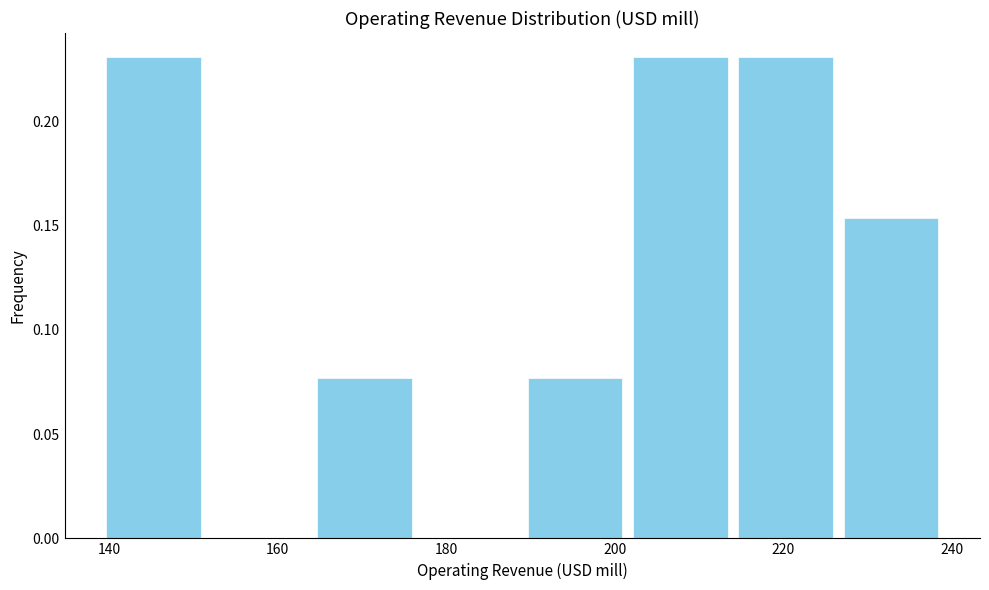

Reading left to right, list every bar in this chart as the range it spans on the x-axis followed by its height. Neither the bar edges nor the heights are printed on the chart, so give them approximately, as read against the axes.

139.0 to 151.5: 0.230
151.5 to 164.0: 0
164.0 to 176.5: 0.075
176.5 to 189.0: 0
189.0 to 201.5: 0.075
201.5 to 214.0: 0.230
214.0 to 226.5: 0.230
226.5 to 239.0: 0.155